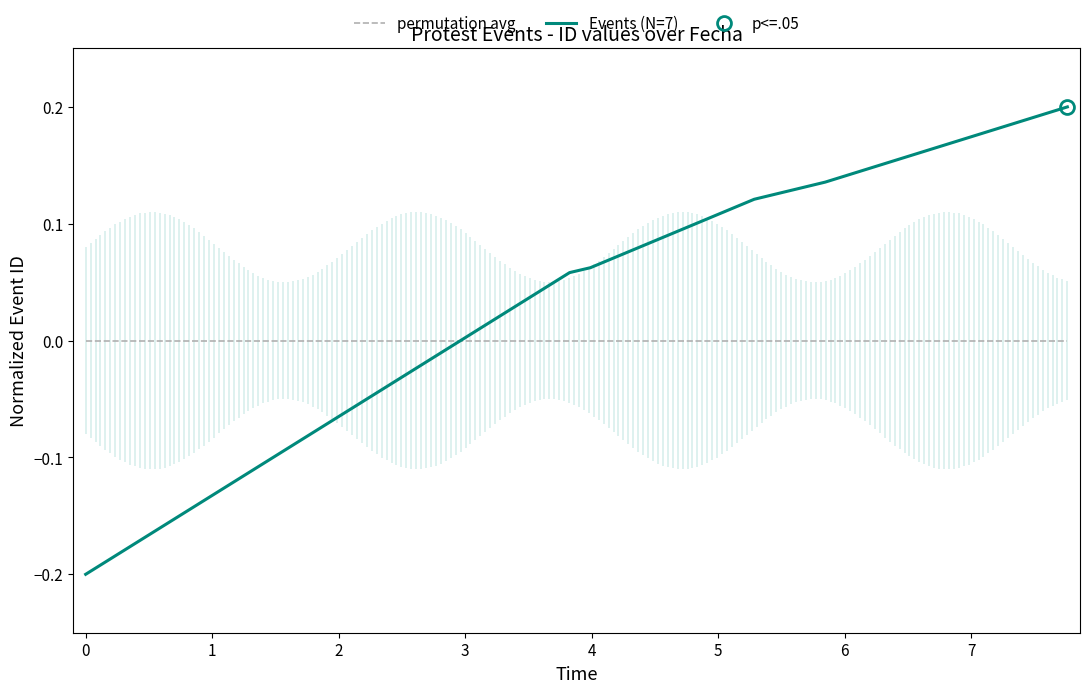

Count the number of categories in the chart.

7